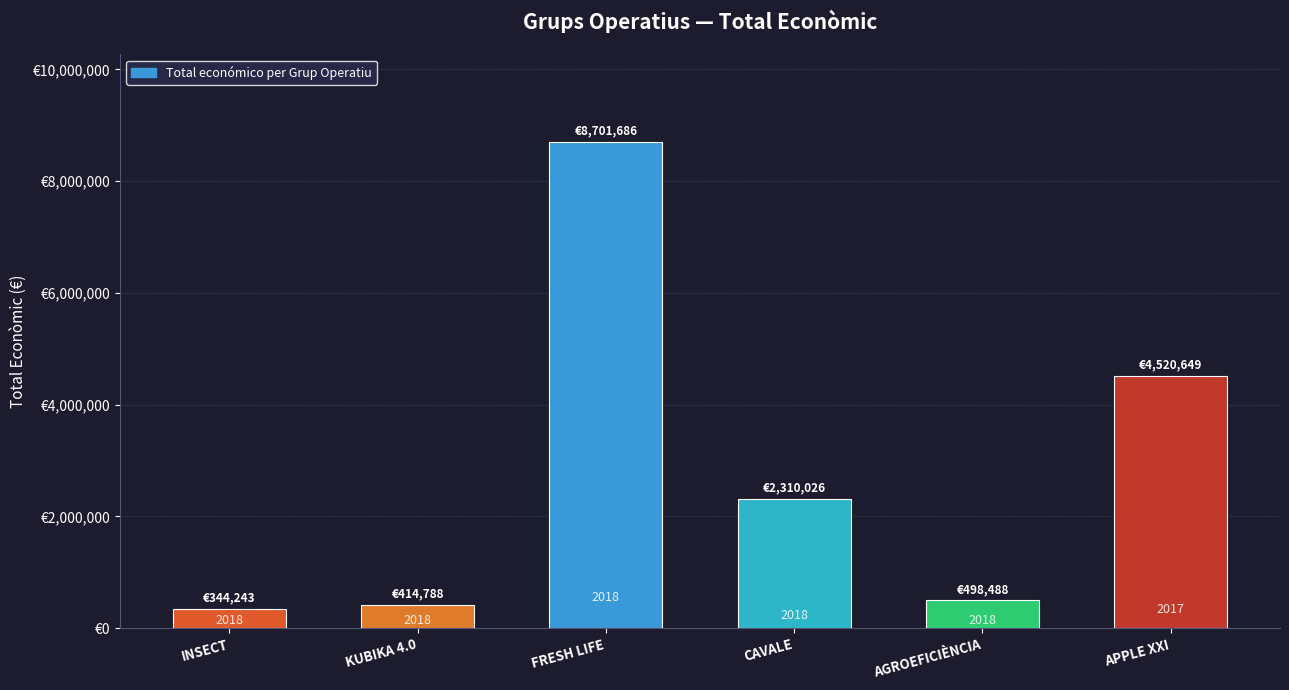

How many bars are there in total?

6